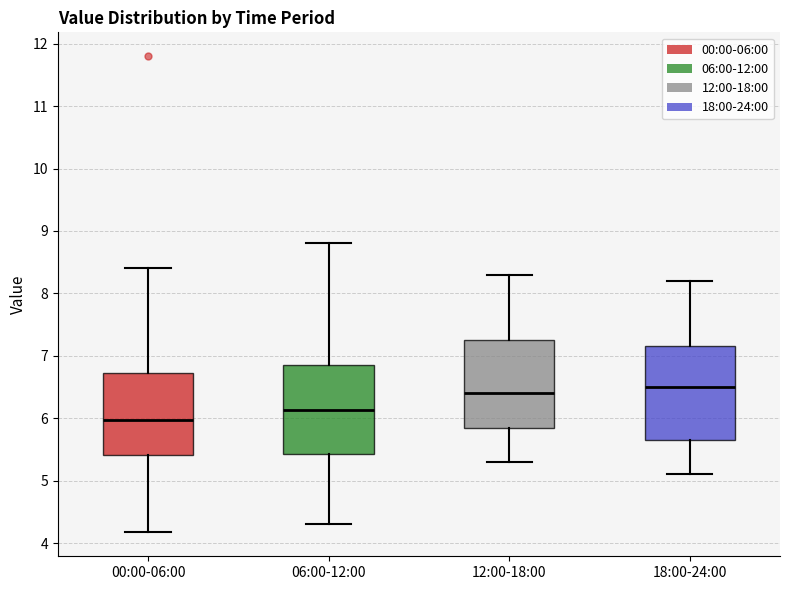

Reading left to right, transcribe this box plot: for each box, give where its median line is, the range the box spans, and where its two whiskers end, as read against the y-axis. The values are not printed on the chart, so give them approximately, as read against the axis.

00:00-06:00: median 6.0, box 5.4 to 6.7, whiskers 4.2 to 8.4
06:00-12:00: median 6.1, box 5.4 to 6.9, whiskers 4.3 to 8.8
12:00-18:00: median 6.4, box 5.9 to 7.3, whiskers 5.3 to 8.3
18:00-24:00: median 6.5, box 5.7 to 7.2, whiskers 5.1 to 8.2